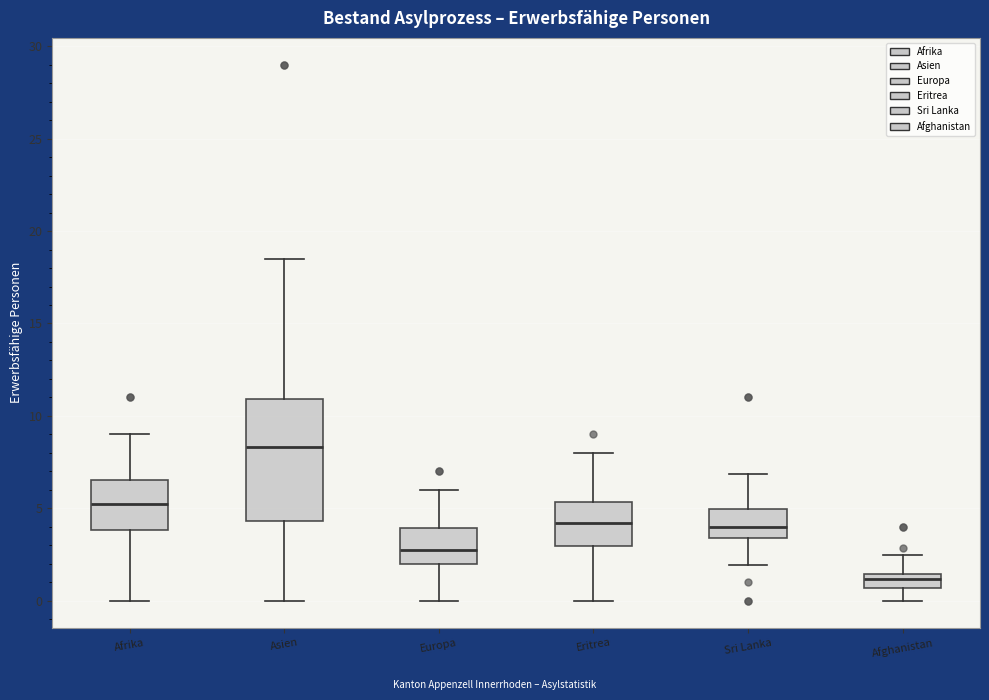

Which box's median line is the highest?

Asien